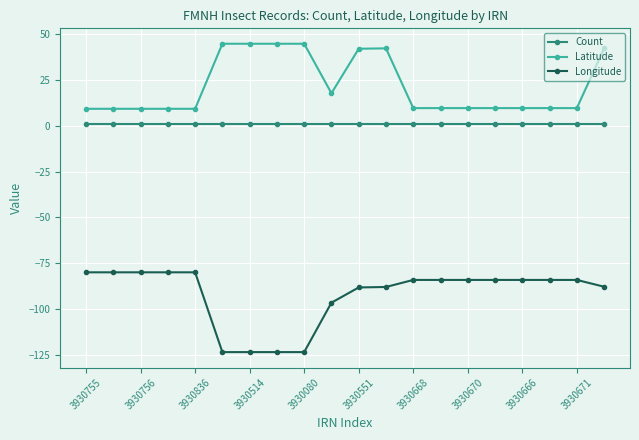

What is the maximum value for Longitude?

-79.8